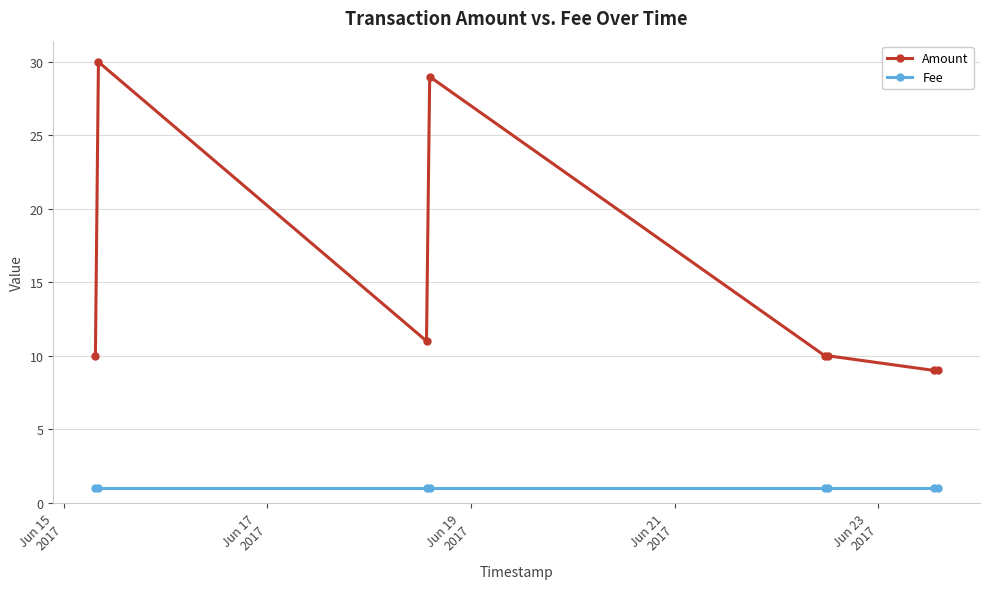

True or false: Amount and Fee intersect in this chart.

False